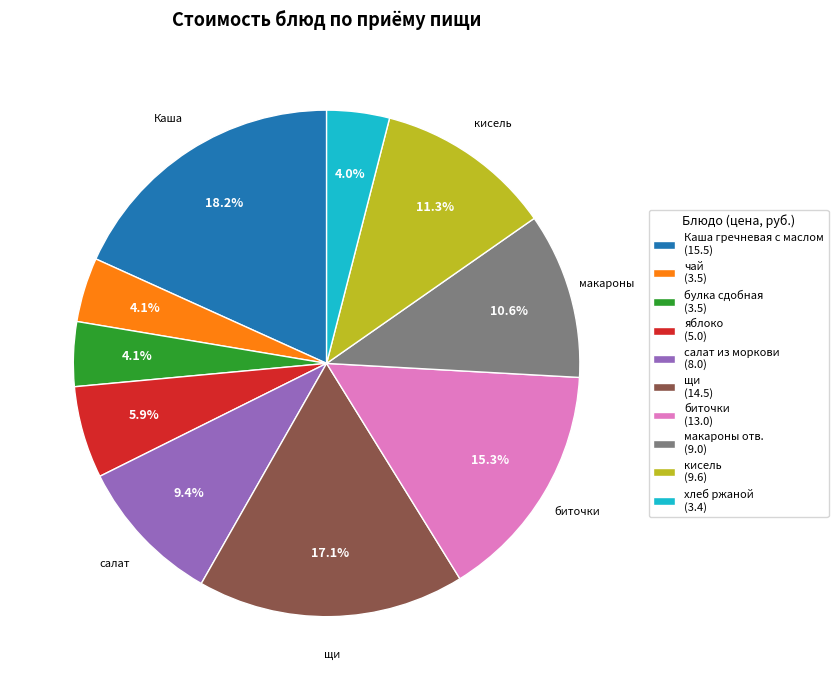

What is the largest slice in the pie chart?

Каша гречневая с маслом